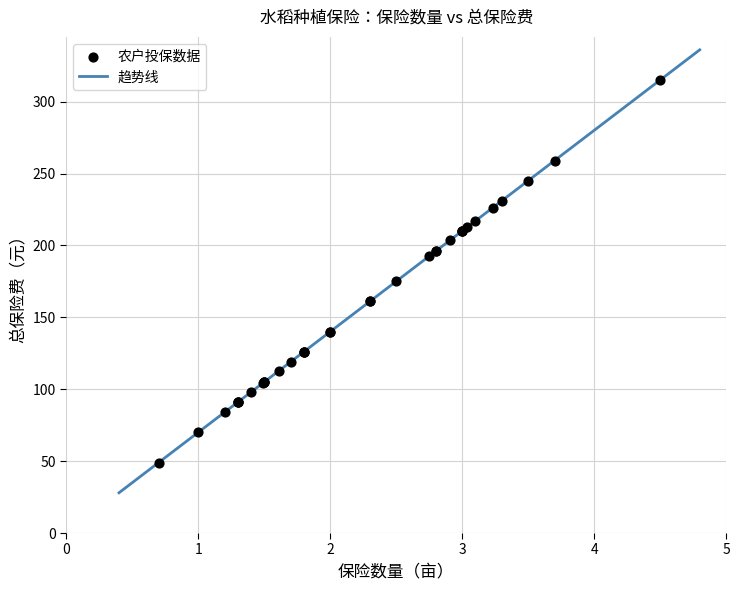

What Y value in the scatter plot is closest to 182?

175.0